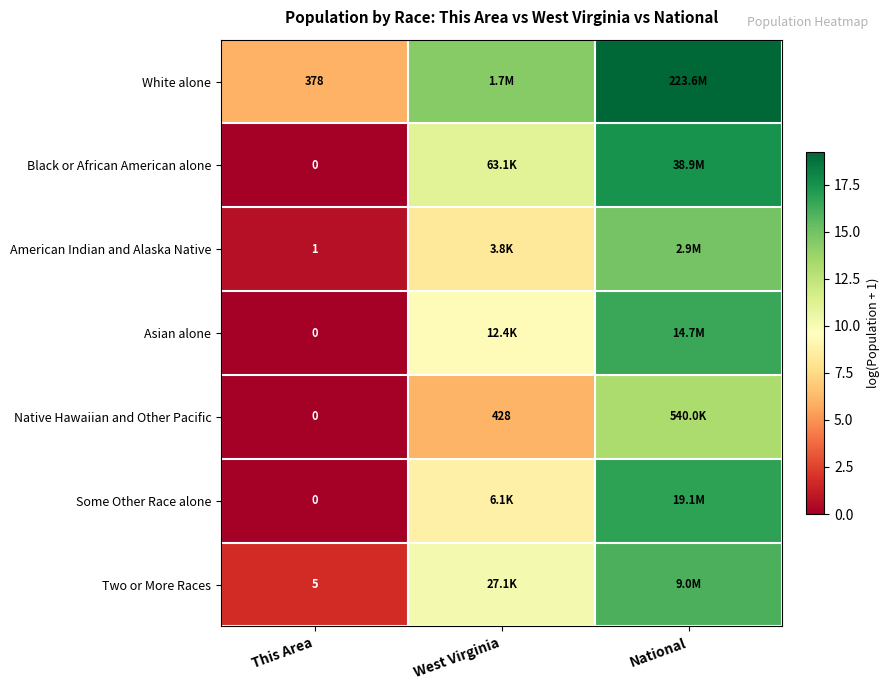

How many positive values does the Black or African American alone series have?

2